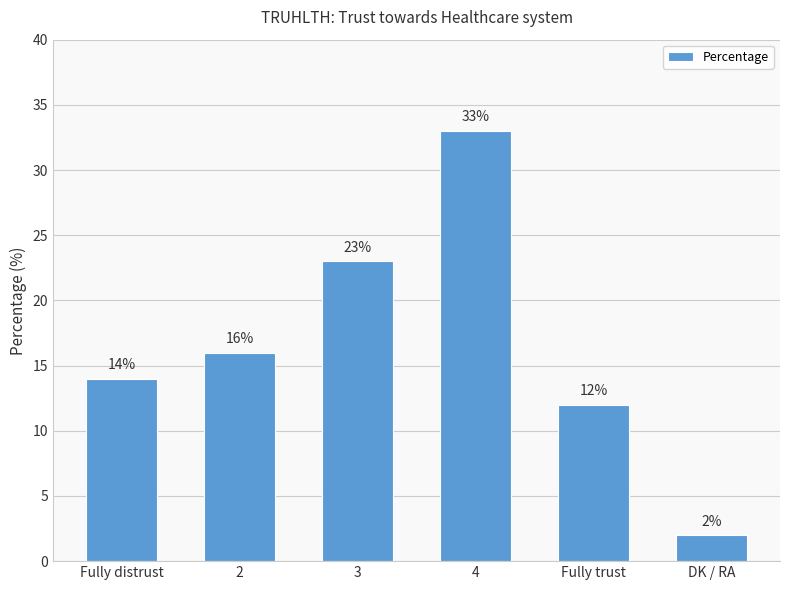

Where is the data nearest to the value 17?

2